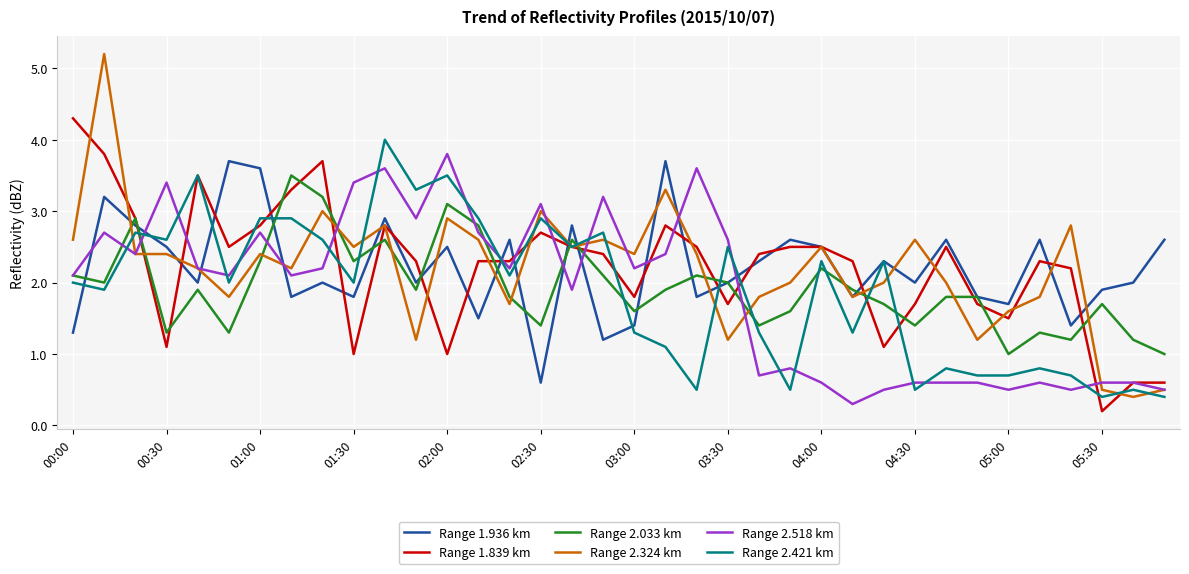

True or false: Range 1.936 km and Range 2.518 km cross at least once.

True